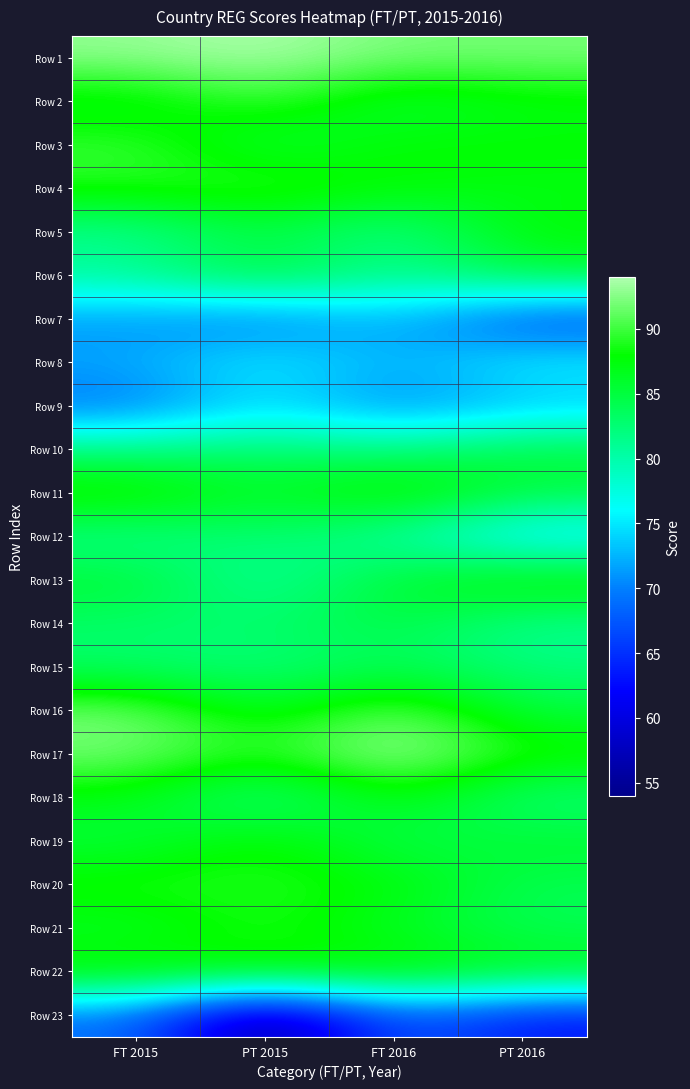

At which category is the sum across all series the highest?

FT 2015